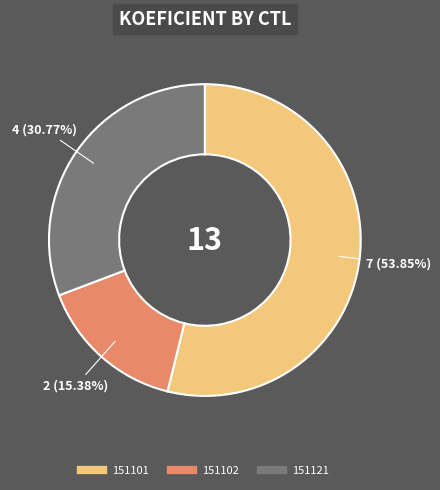

Is it true that 151101 is 67% of the pie?

False